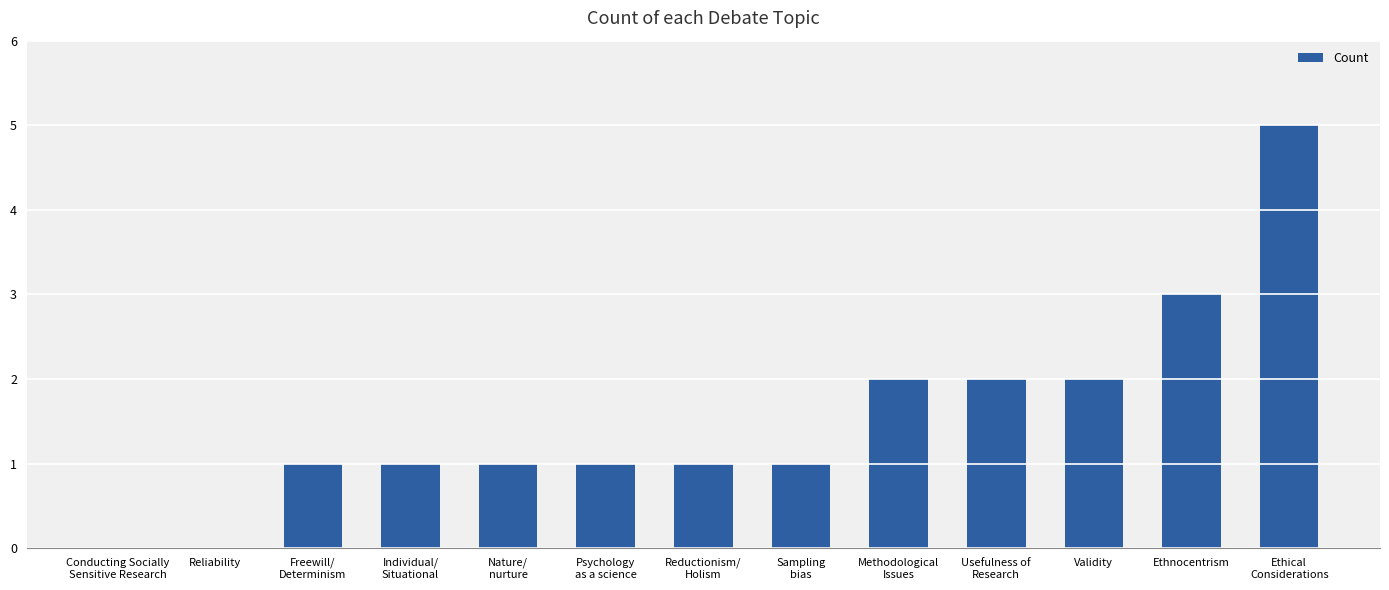

Count the number of categories in the chart.

13